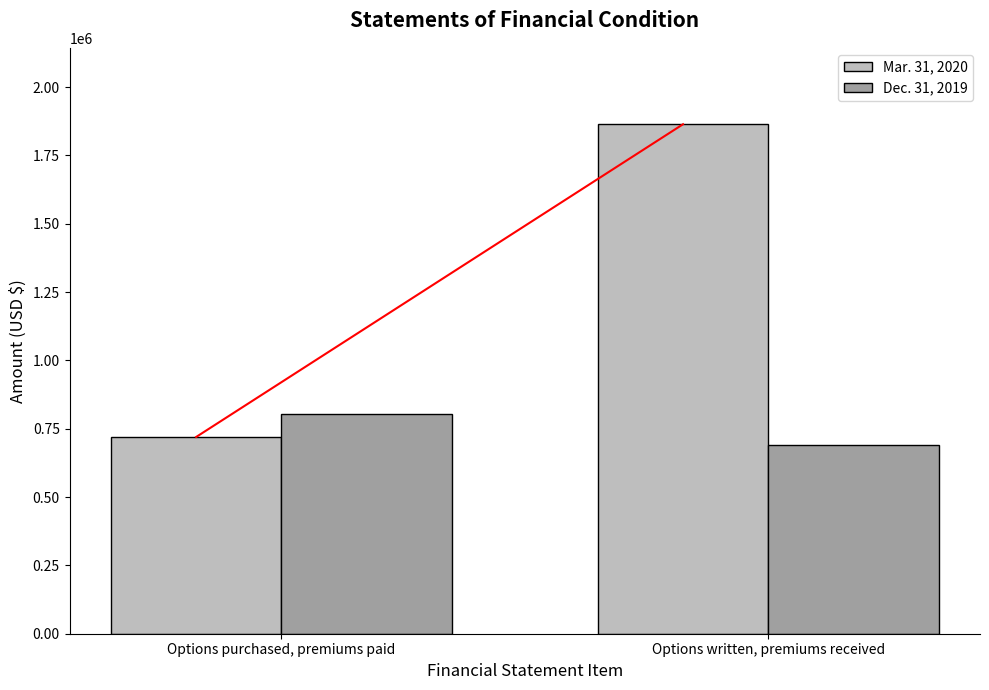

How many Dec. 31, 2019 values are between 690626 and 804127?

2